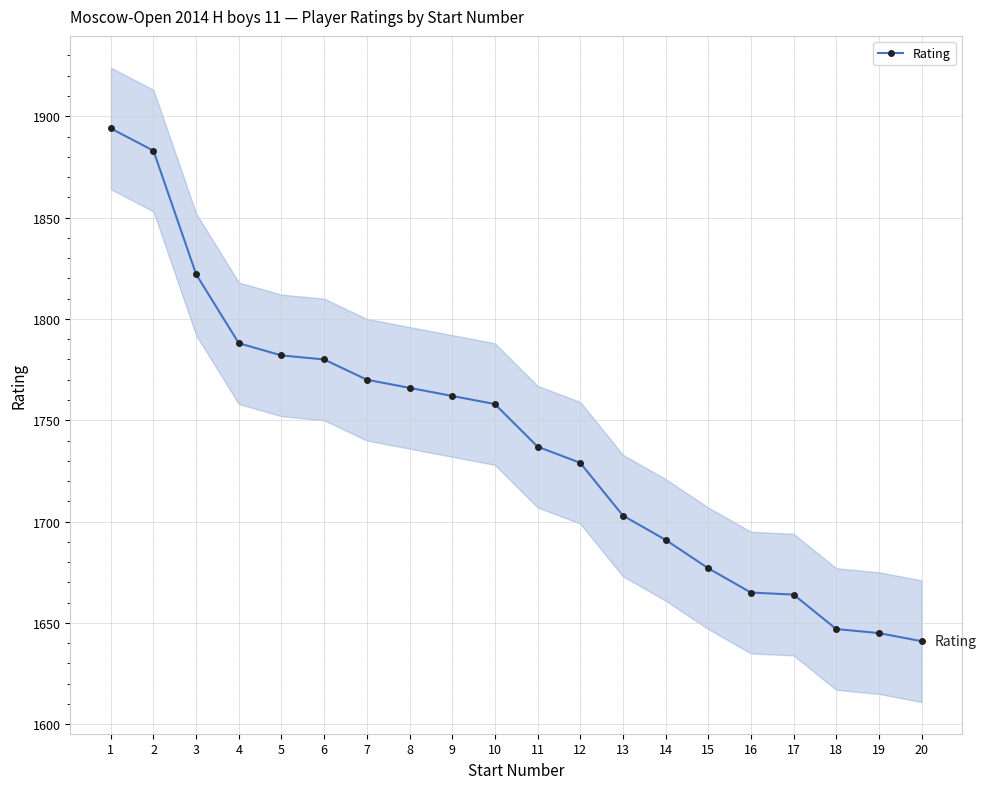

True or false: the data shows 867 at 7.

False